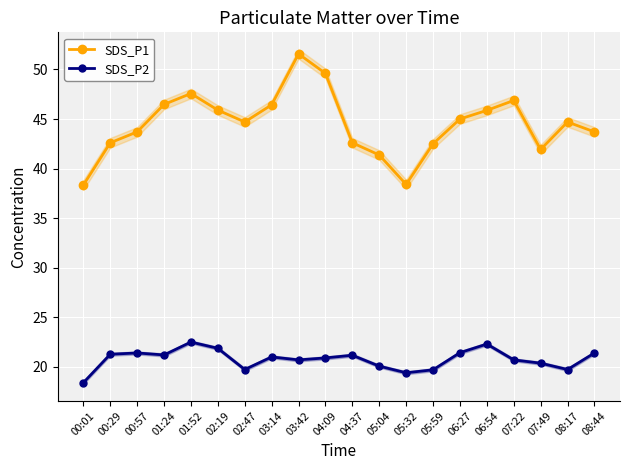

Between 00:57 and 00:01, which is larger?

00:57